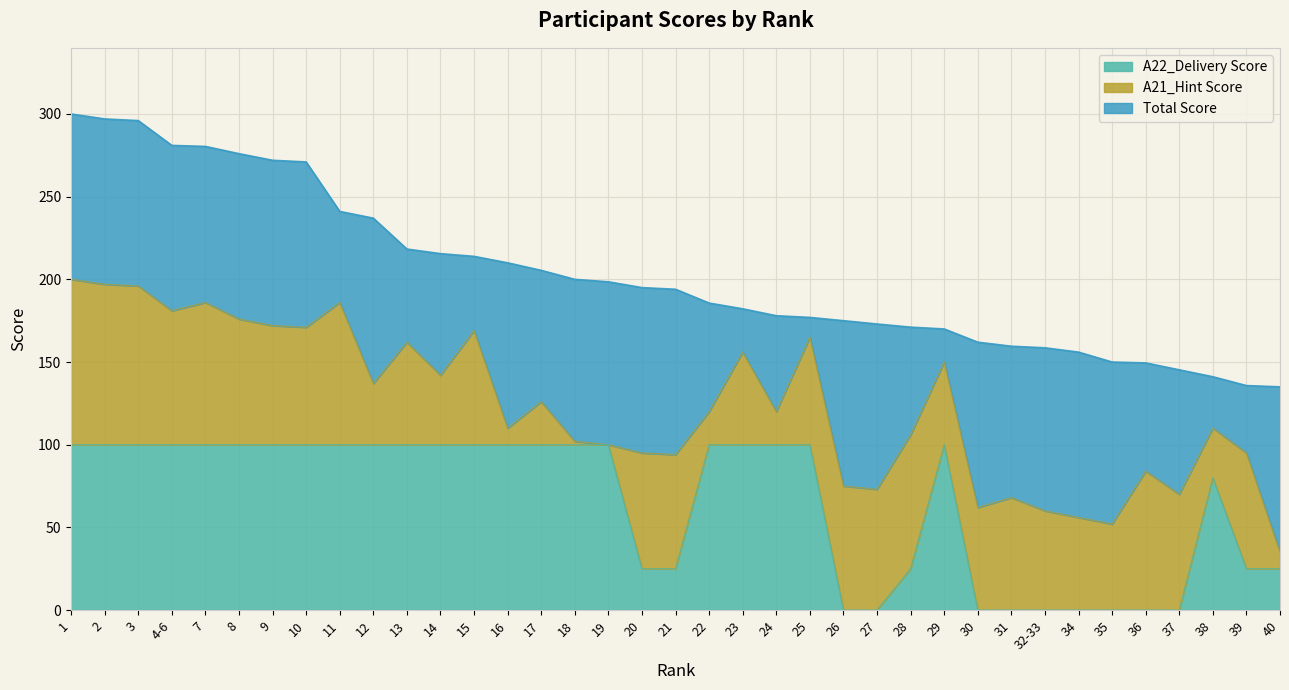

The value of A22_Delivery Score at 36 is 0.0. True or false?

True